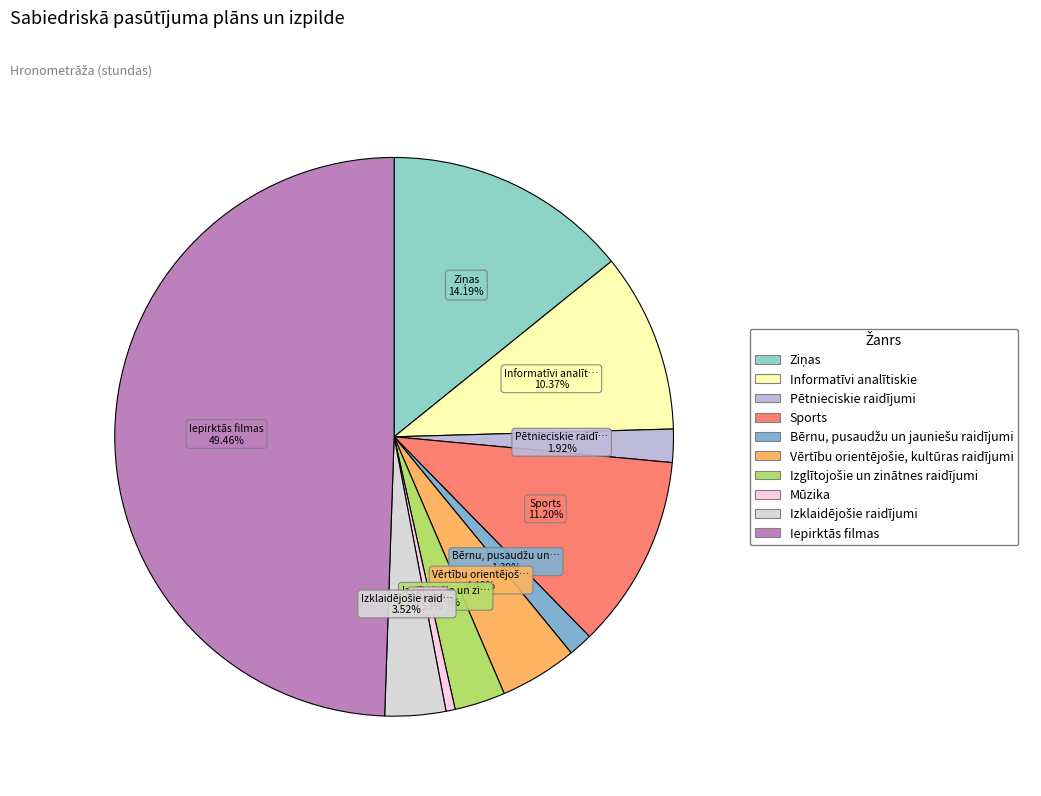

Combined, what portion of the pie is Izklaidējošie raidījumi and Sports?

14.7%